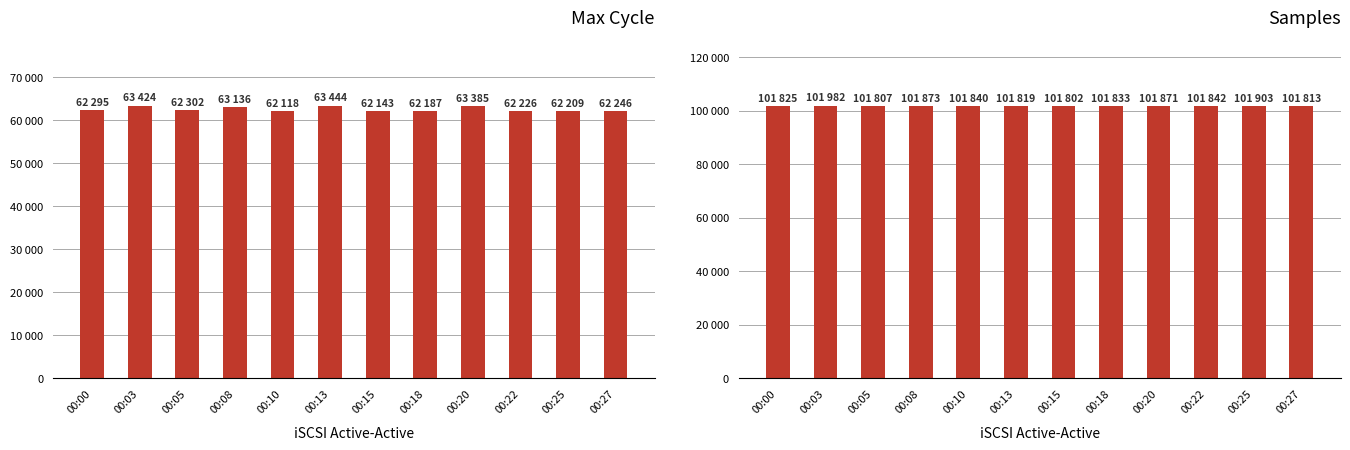

How many bars are there in each group?

2